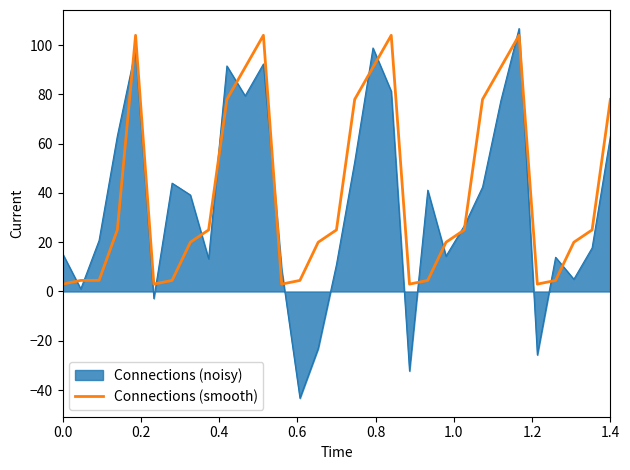

What is the difference between the maximum and minimum values in the Connections (smooth) series?

101.0